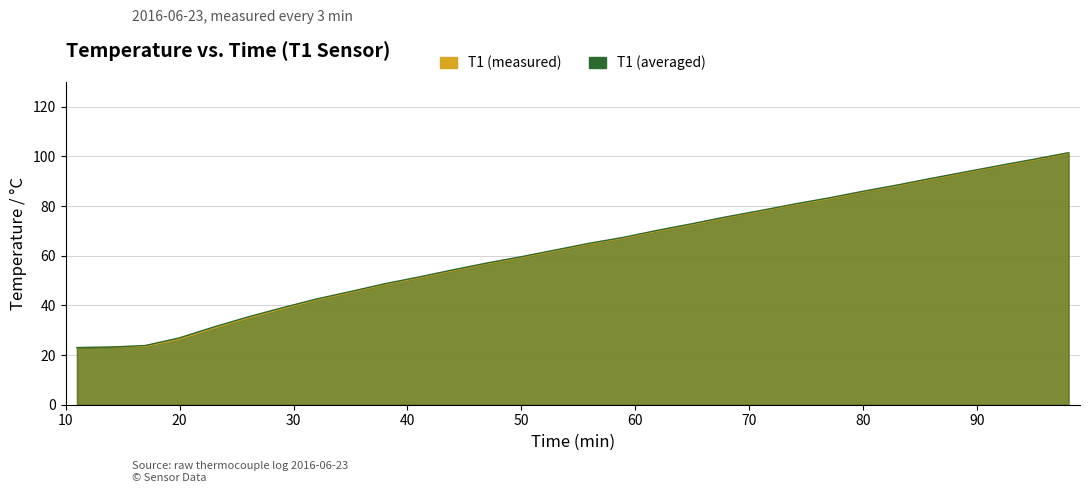

How many data points in T1 (measured) are less than 64?

15